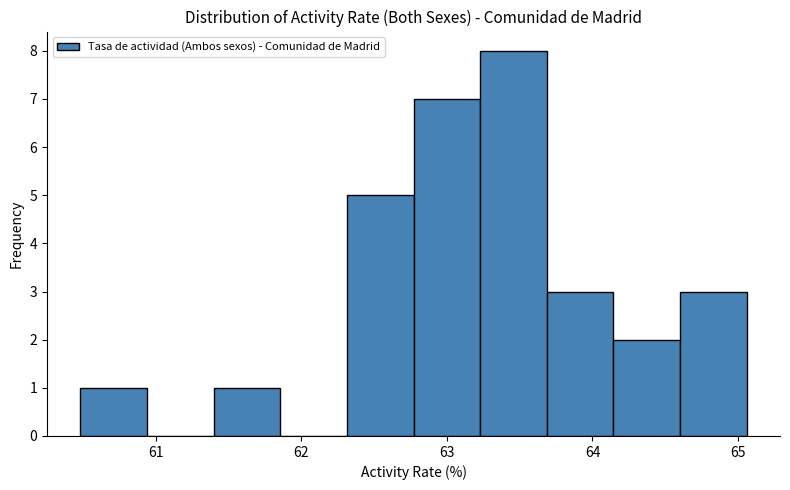

Over which range of the x-axis is the bar tallest?

63.2 to 63.7